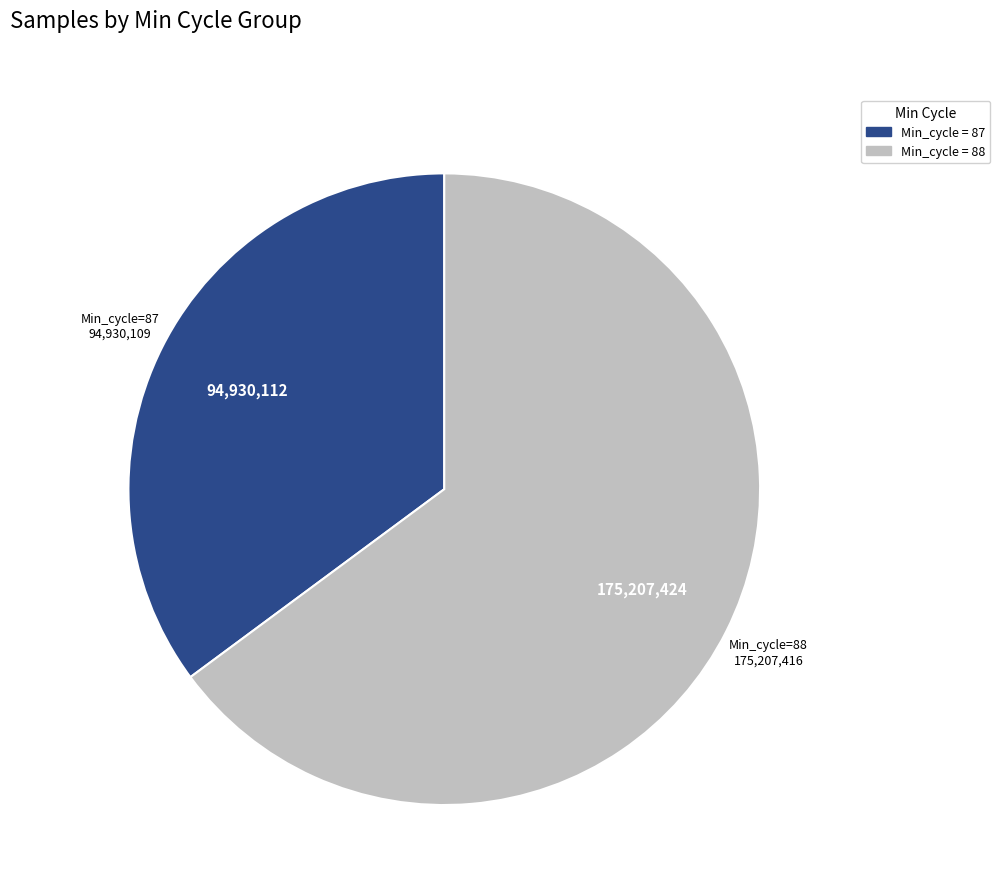

Does any single category account for the majority?

Yes